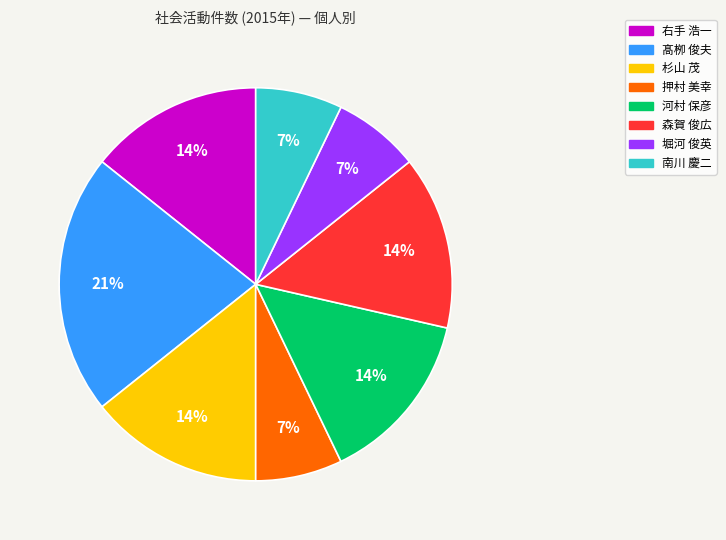

Combined, do 杉山 茂 and 南川 慶二 account for over 50%?

No